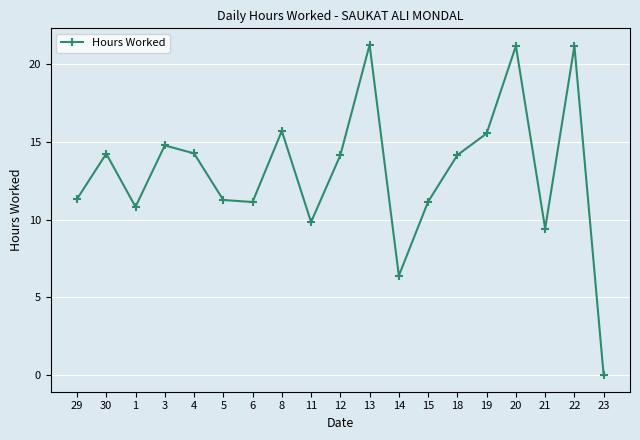

How many values exceed 14?

10